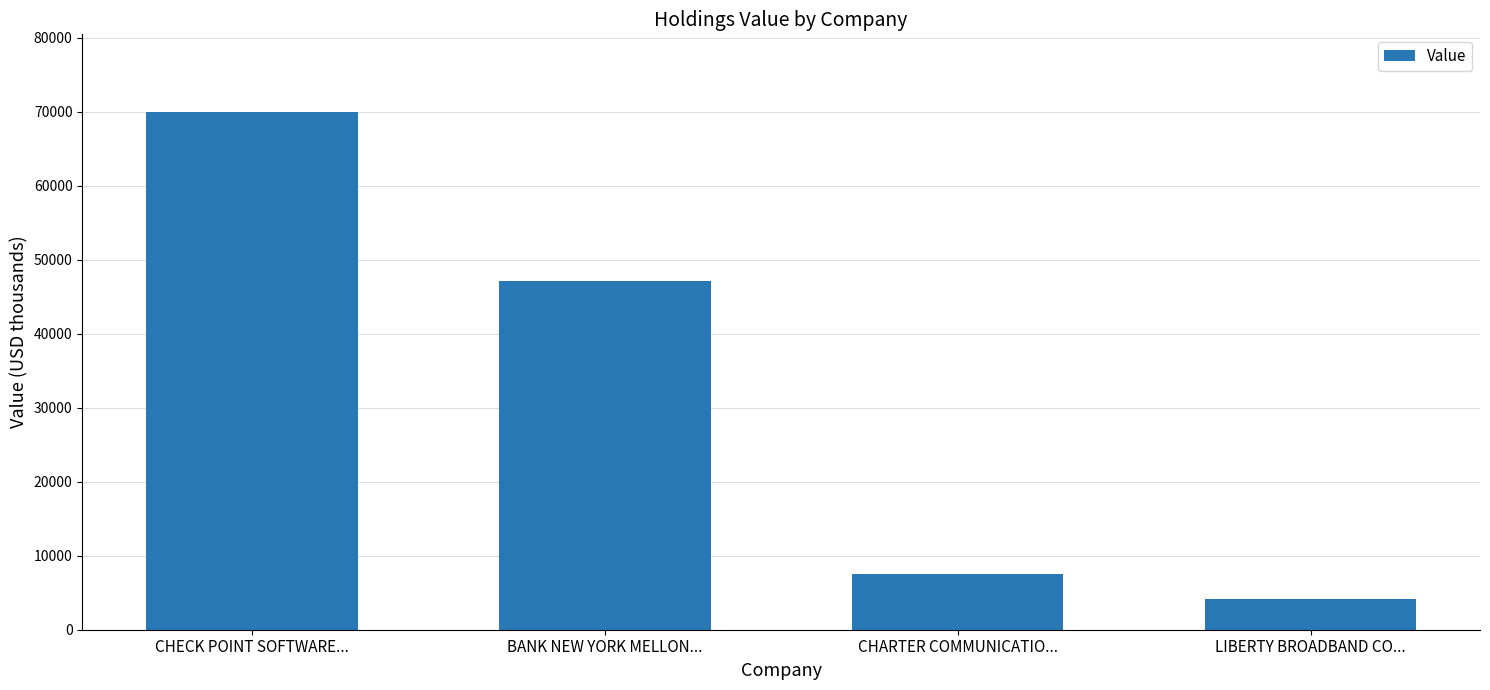

At which category does the chart reach its peak across all series?

CHECK POINT SOFTWARE...